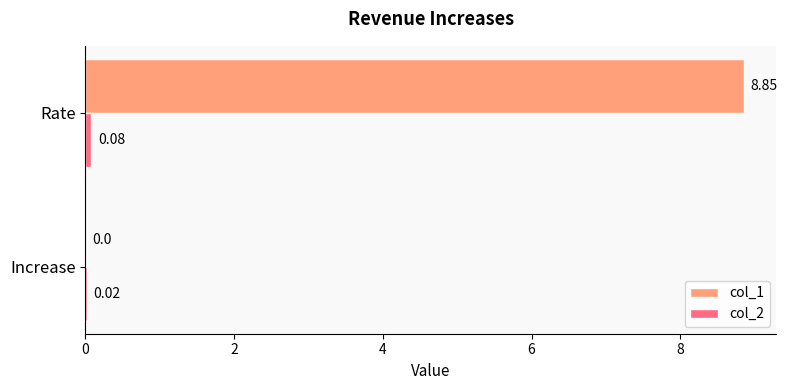

Which label corresponds to the largest value in the chart?

Rate